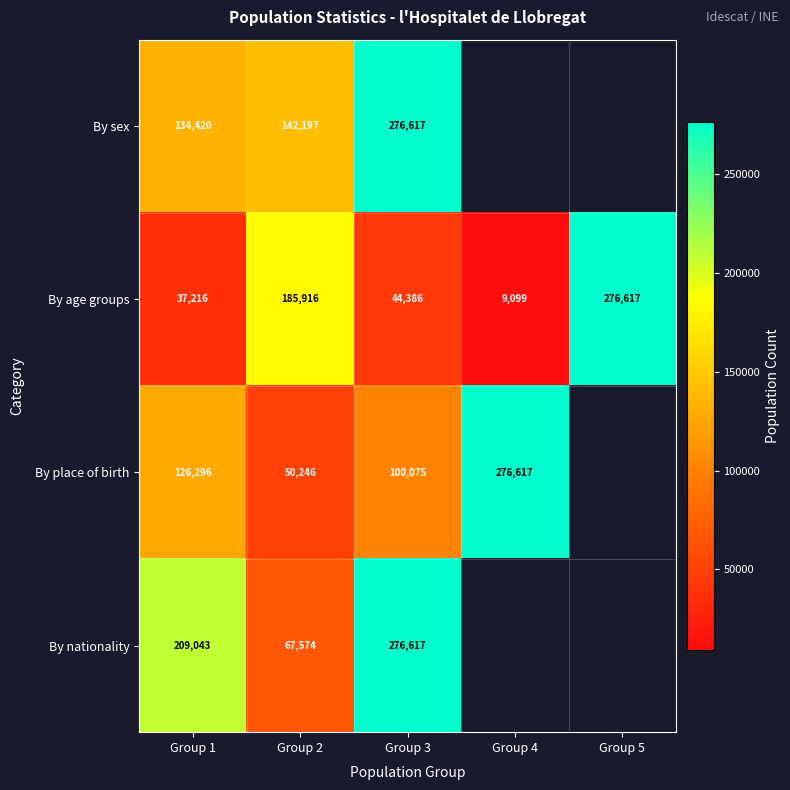

What is the total value across all series at Group 3?

697695